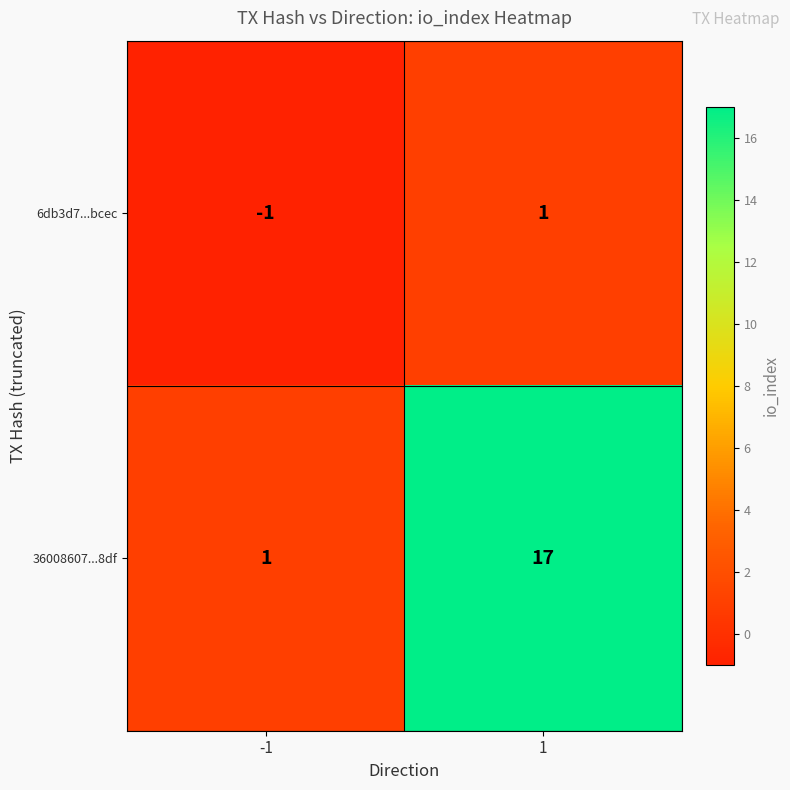

Is it true that 36008607...8df equals 17 at 1?

True